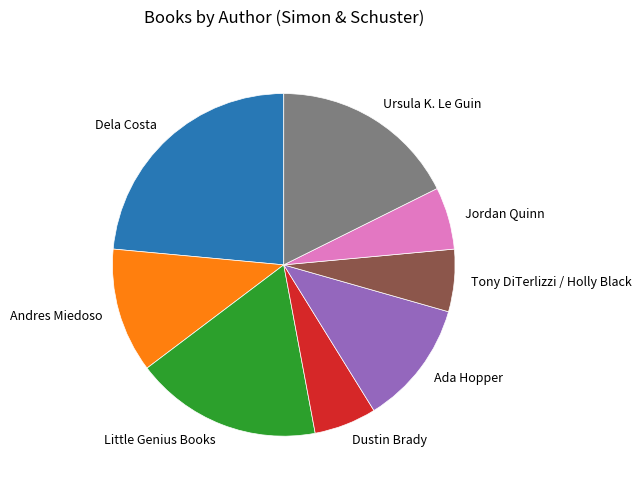

Does any single category account for the majority?

No